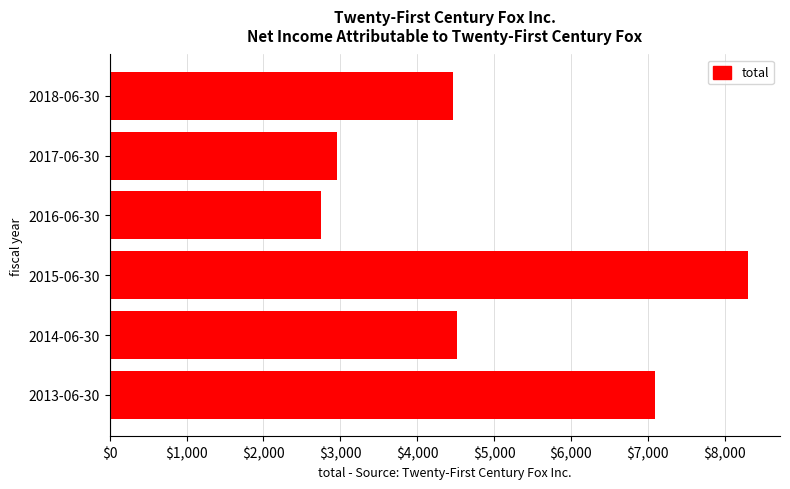

What is the difference between the maximum and minimum values?

5551